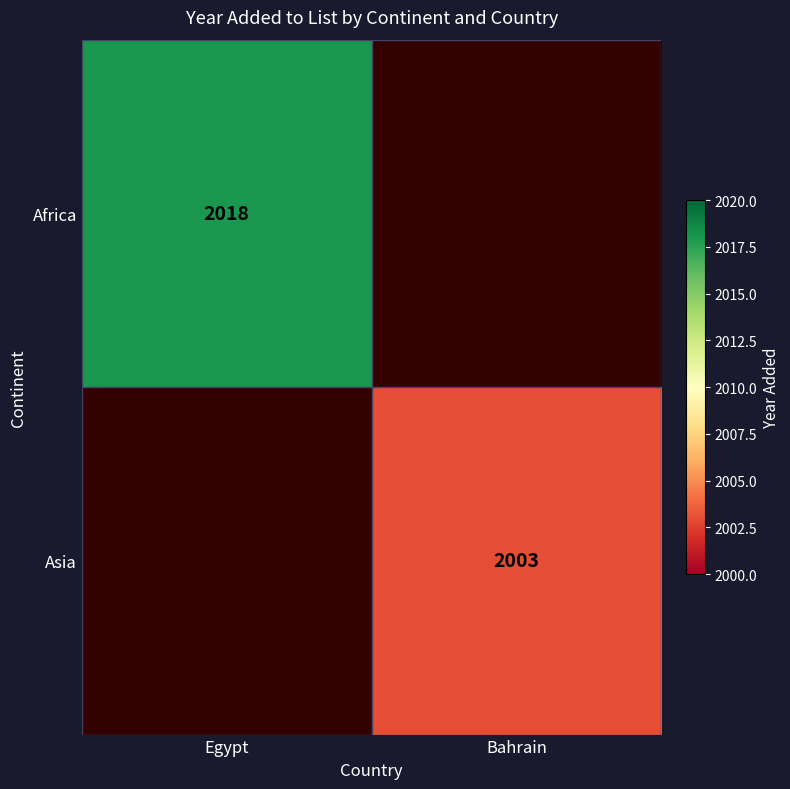

The Africa series shows 2018 at Egypt. True or false?

True